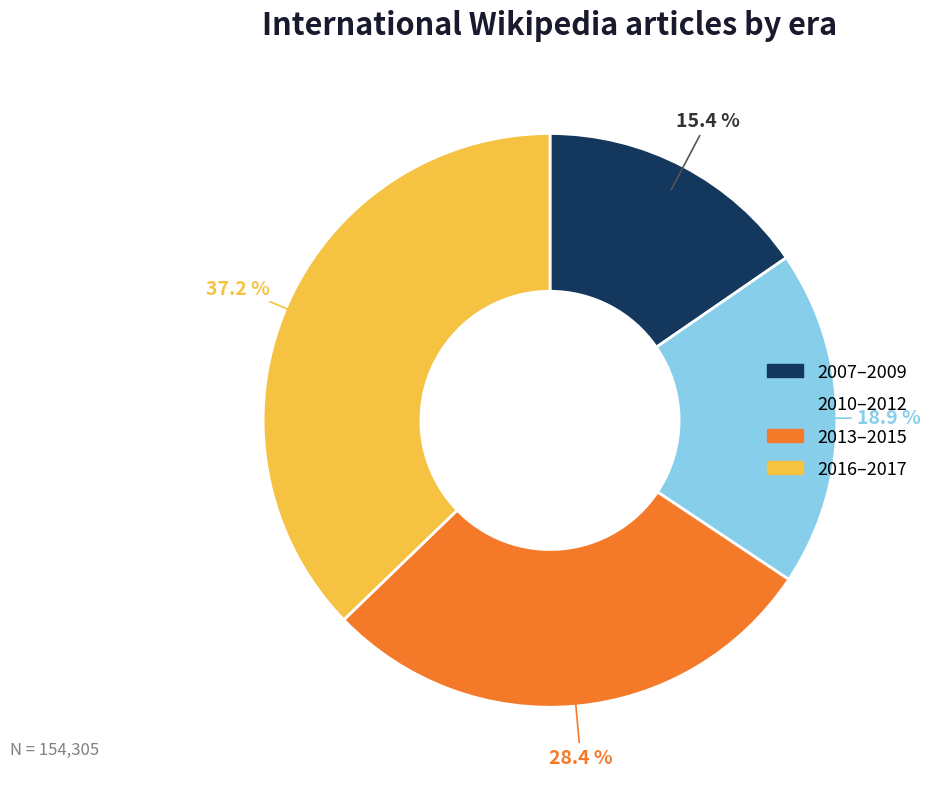

Is there a majority slice in this chart?

No